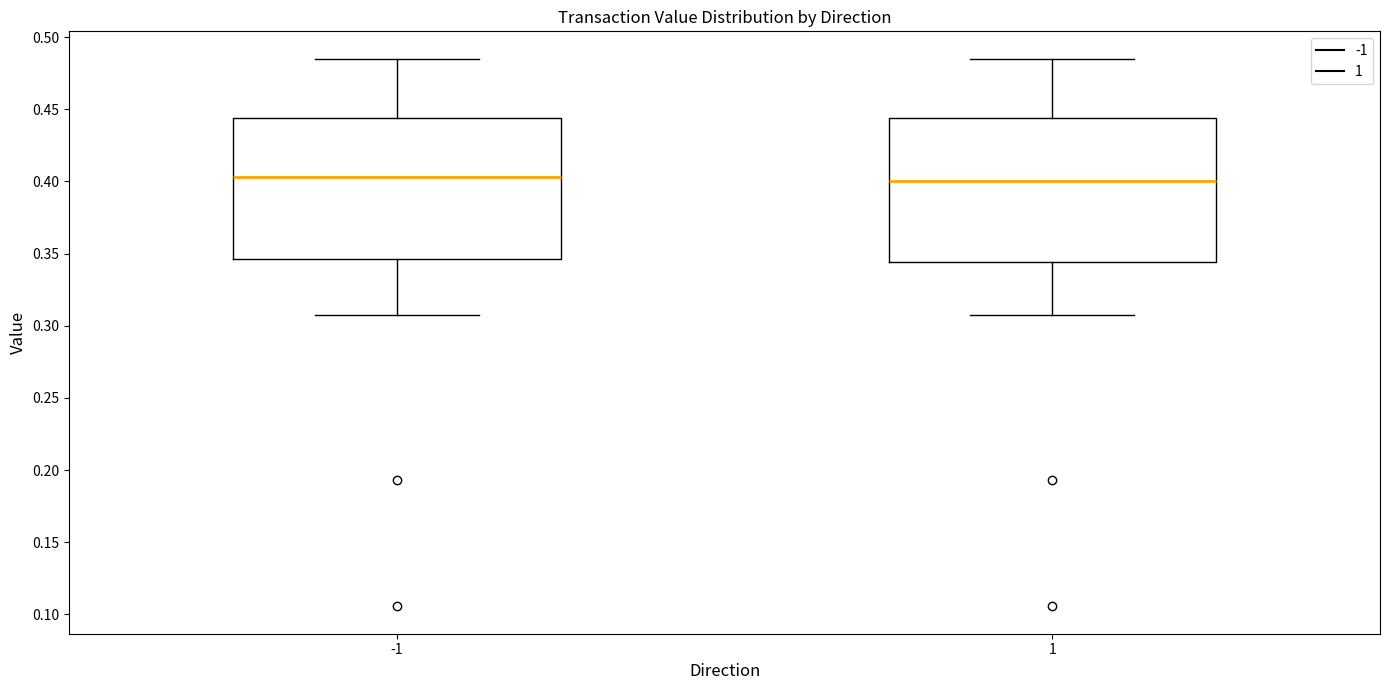

Where does the upper whisker of the box at x = -1 end on the y-axis? The values are not printed on the chart, so give them approximately, as read against the axis.

0.485